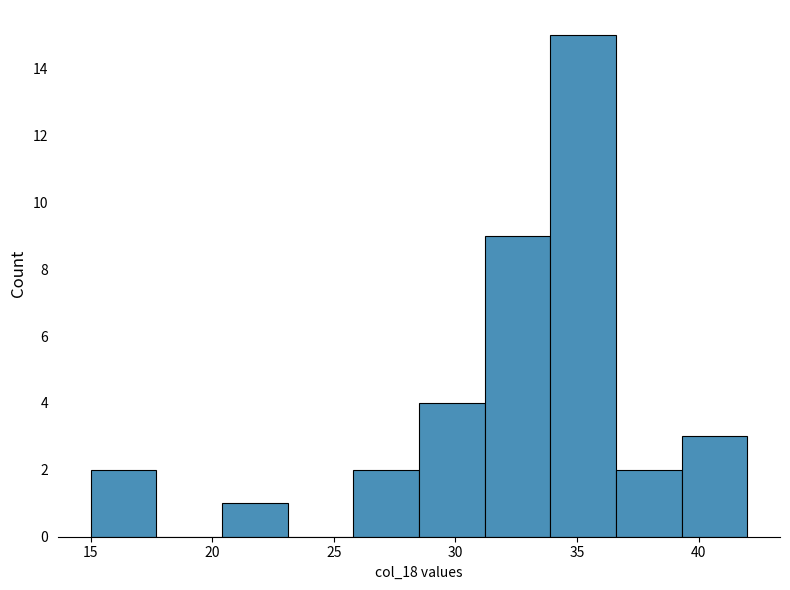

Reading left to right, list every bar in this chart as the range it spans on the x-axis followed by its height. Neither the bar edges nor the heights are printed on the chart, so give them approximately, as read against the axes.

15.0 to 17.7: 2
17.7 to 20.4: 0
20.4 to 23.1: 1
23.1 to 25.8: 0
25.8 to 28.5: 2
28.5 to 31.2: 4
31.2 to 33.9: 9
33.9 to 36.6: 15
36.6 to 39.3: 2
39.3 to 42.0: 3